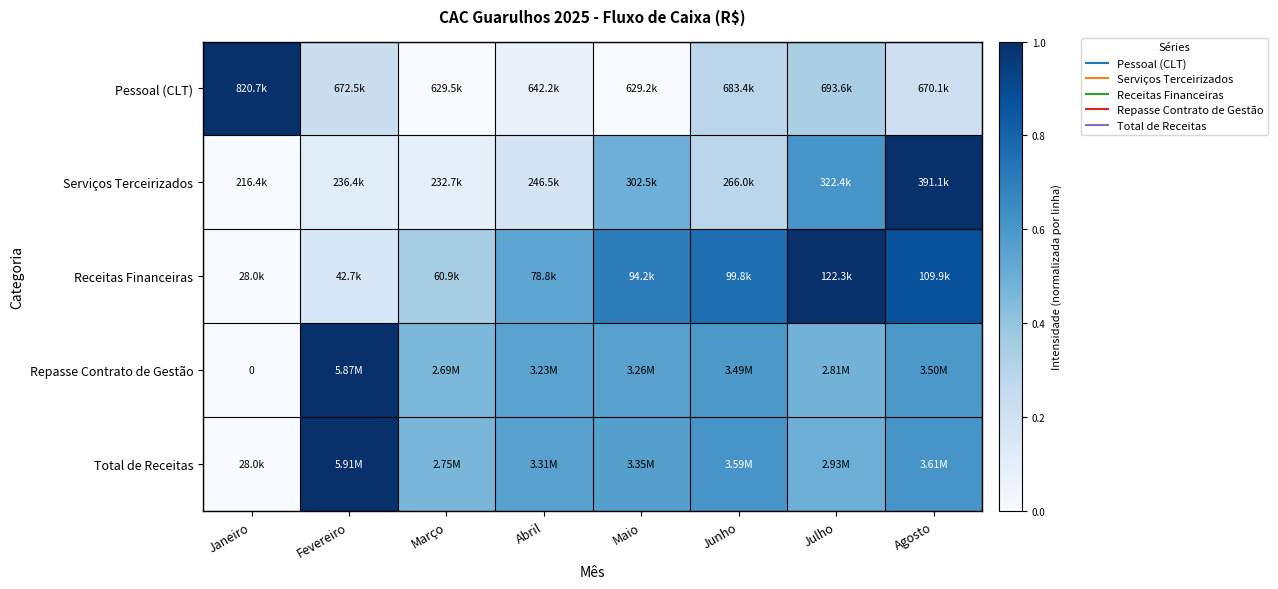

Which category has the highest value in the Repasse Contrato de Gestão series?

Fevereiro